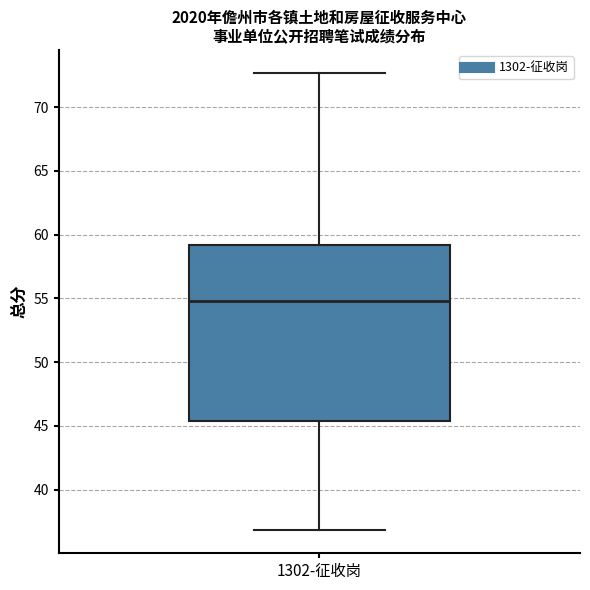

Read this box plot against the y-axis: the position of the median line, the range covered by the box, and the ends of both whiskers. The values are not printed on the chart, so give them approximately, as read against the axis.

median 55.0, box 45.5 to 59.0, whiskers 37.0 to 72.5